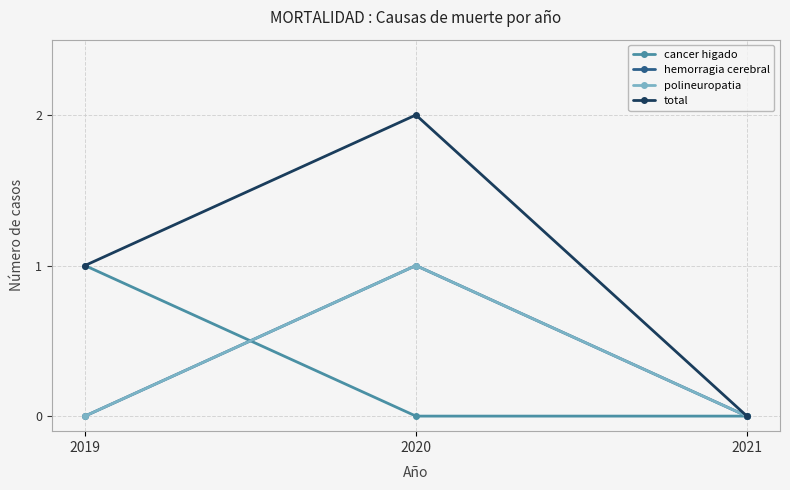

Is this an area chart (filled region under the line)?

No